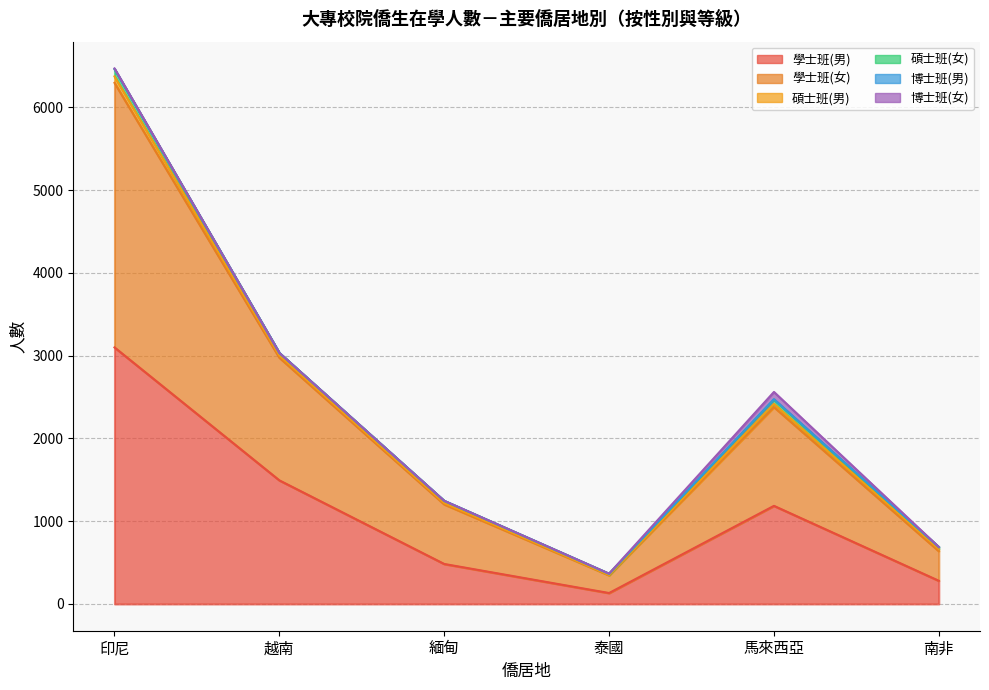

Which series has the largest range (max minus min)?

學士班(女)